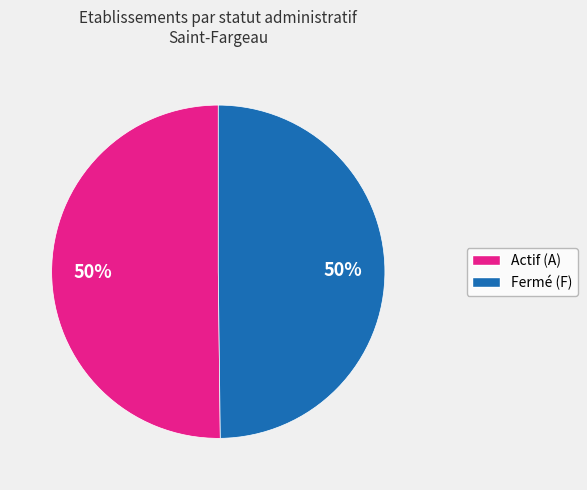

To the nearest percent, what is the average slice percentage?

50%